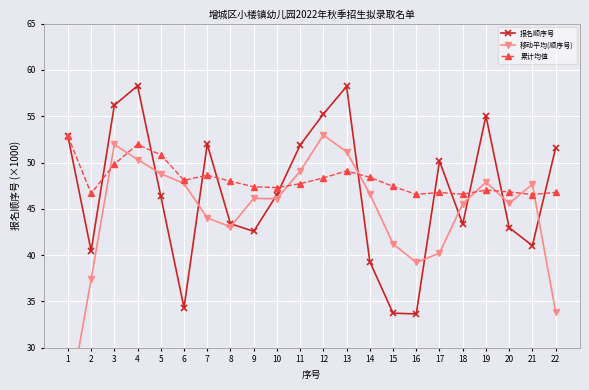

Where is the first local maximum for 移动平均(顺序号)?

3